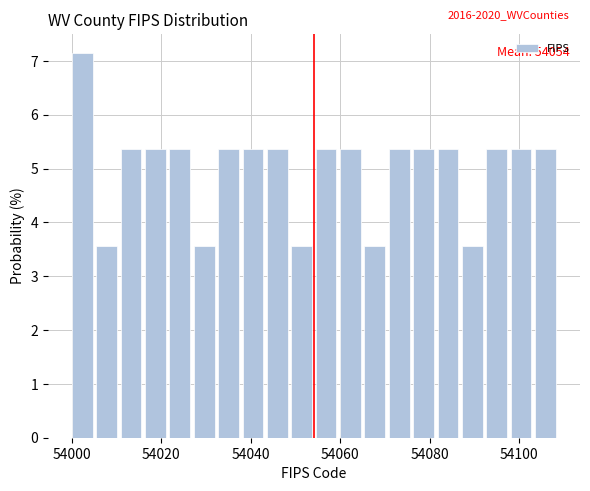

Read against the x-axis, roughly where is the centre of the tallest bar?

54002